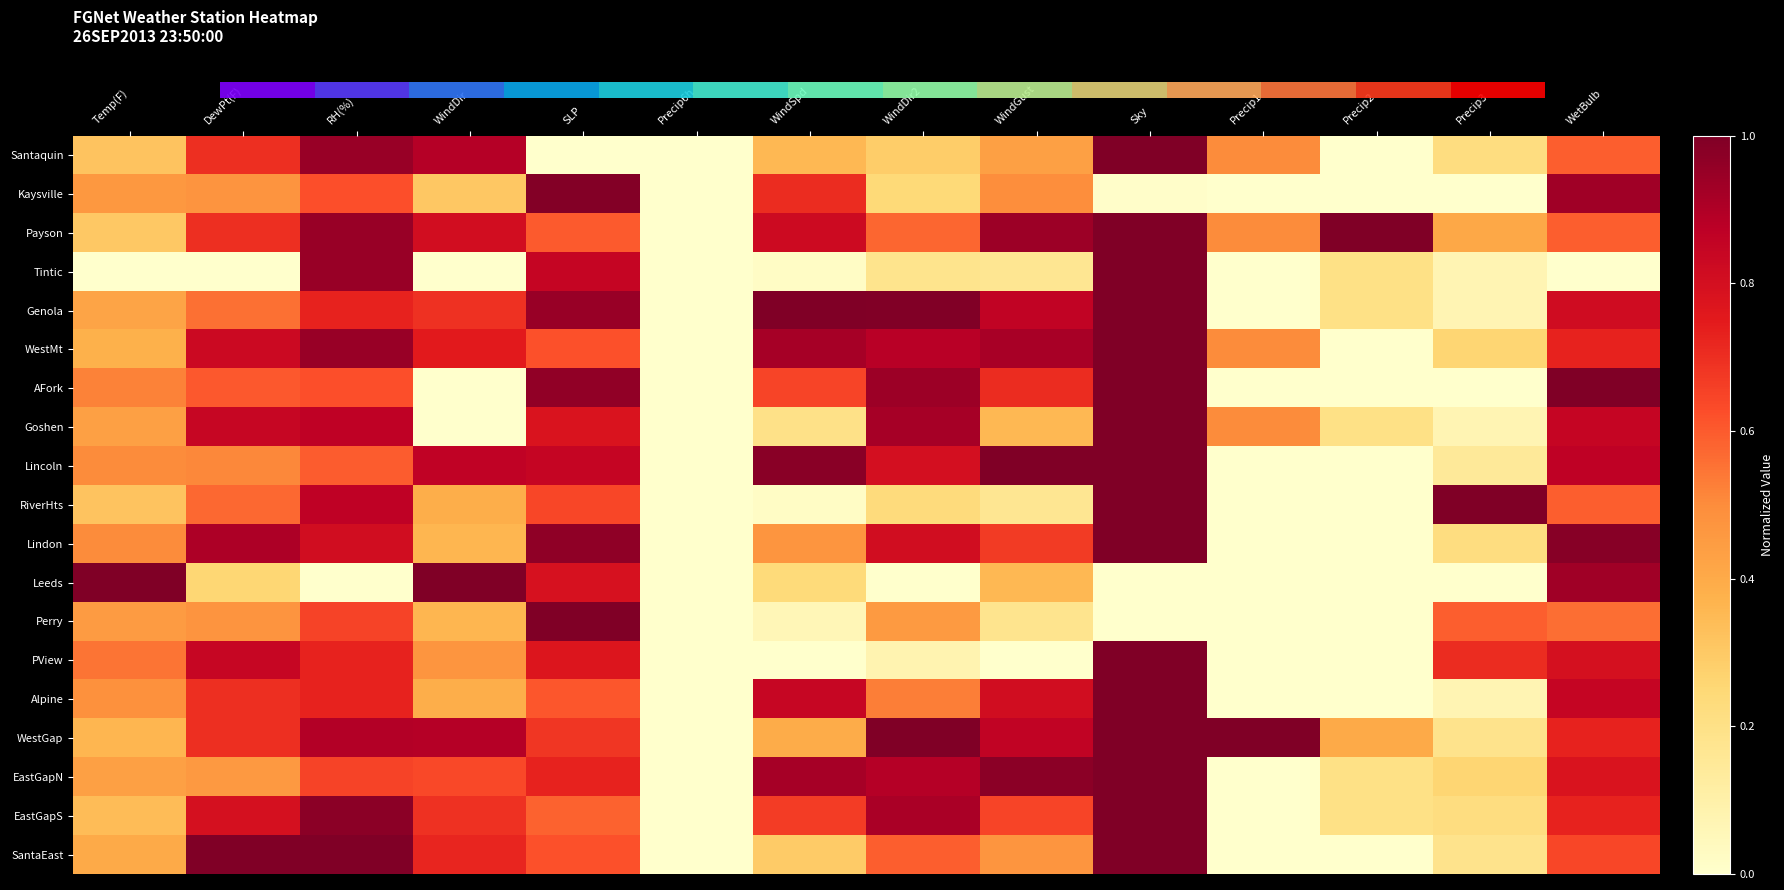

What is the maximum value shown in the chart?

1.0